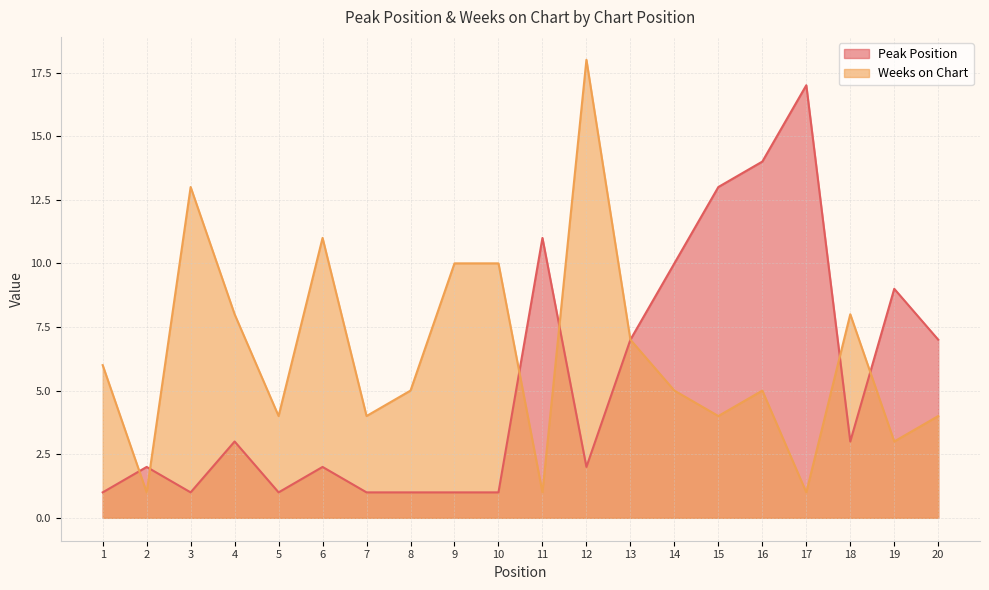

At which label does Peak Position first exceed 3?

11